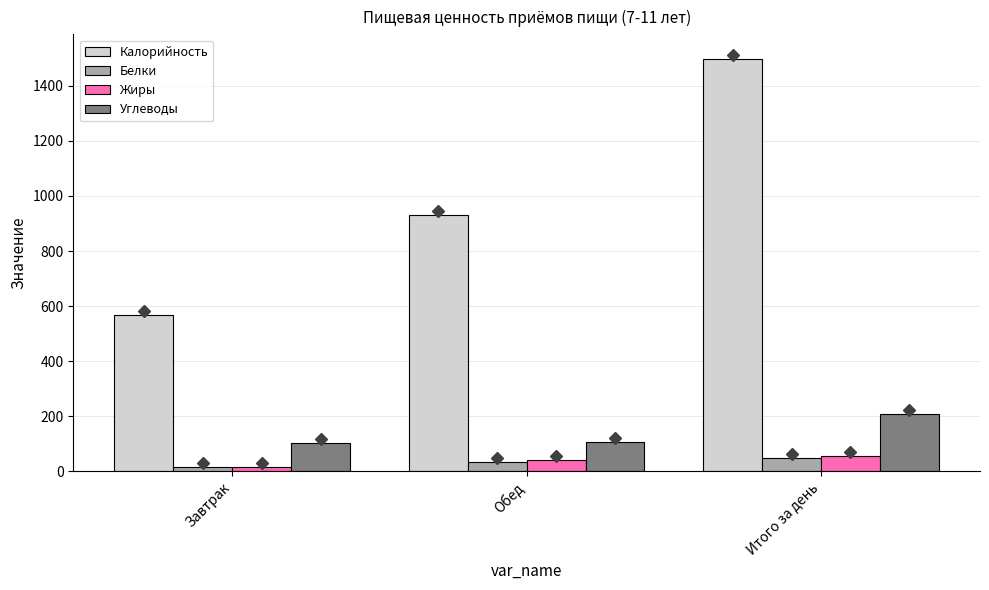

What is the greatest value displayed?

1496.5